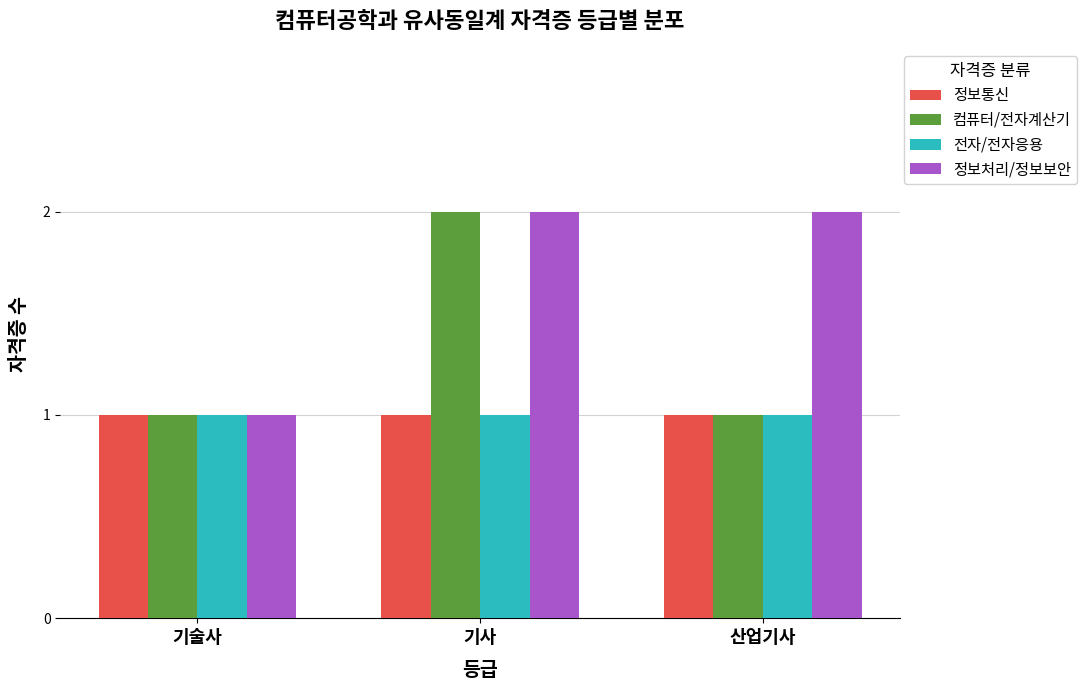

What is the greatest value displayed?

2